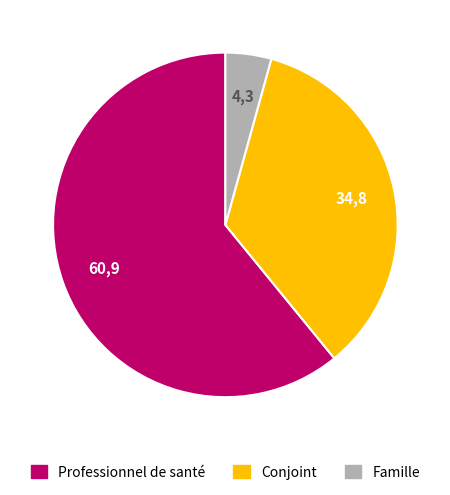

Does any single category account for the majority?

Yes